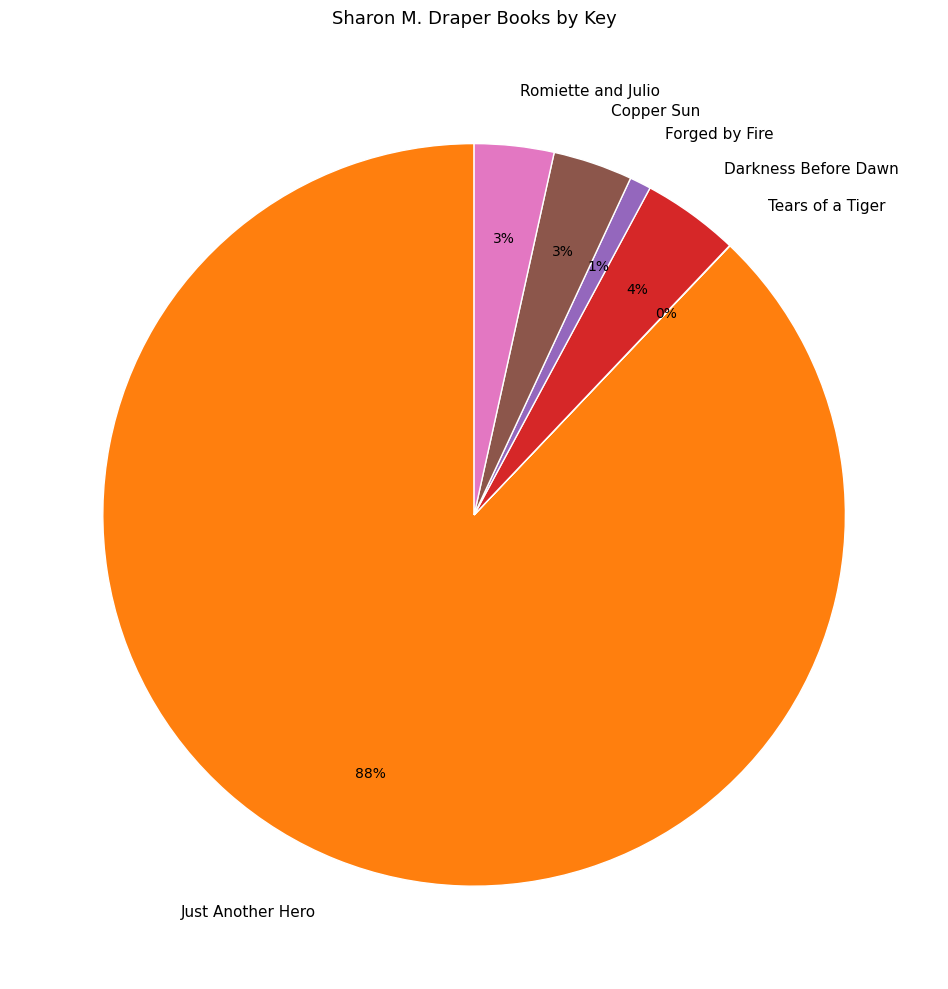

Does any single category account for the majority?

Yes